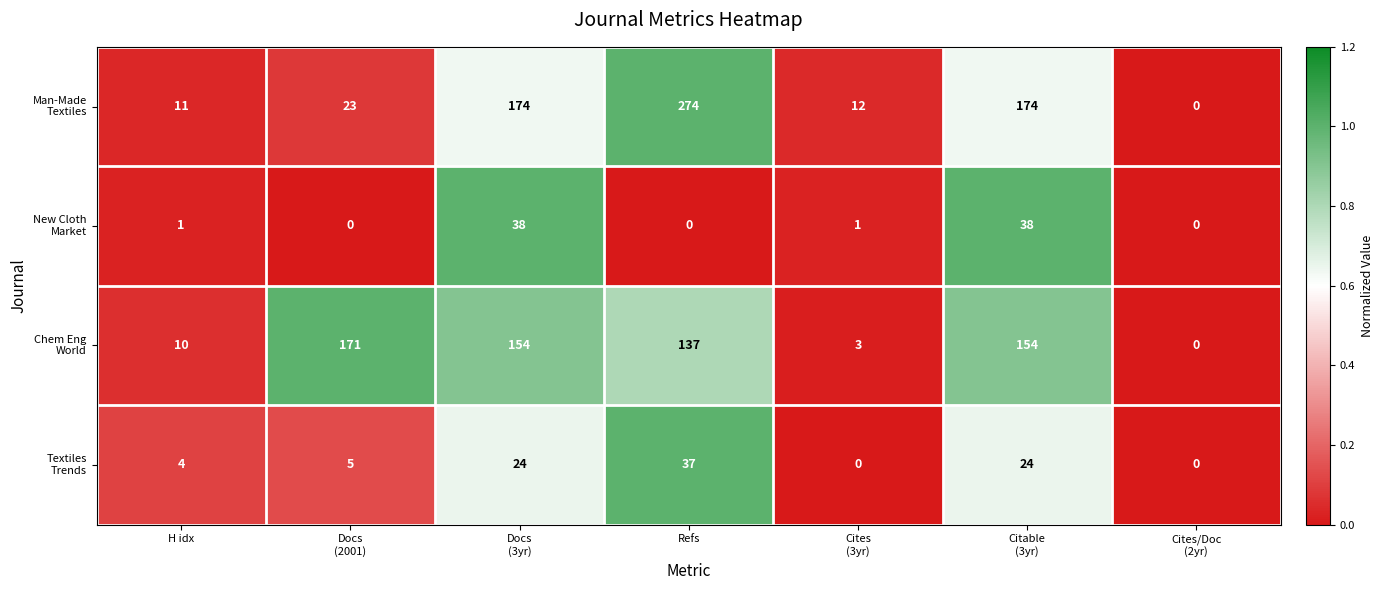

What is the difference between the highest and lowest values at Refs?

274